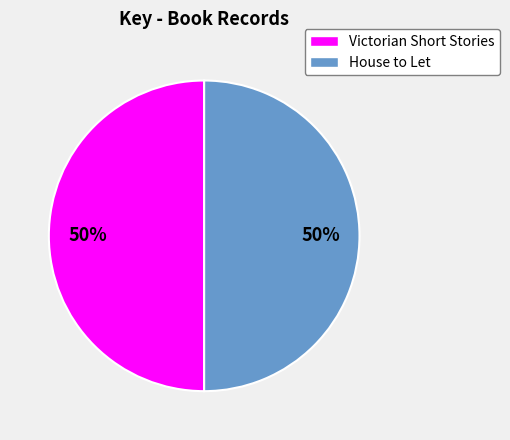

What percentage is the Victorian Short Stories slice, to the nearest percent?

50%